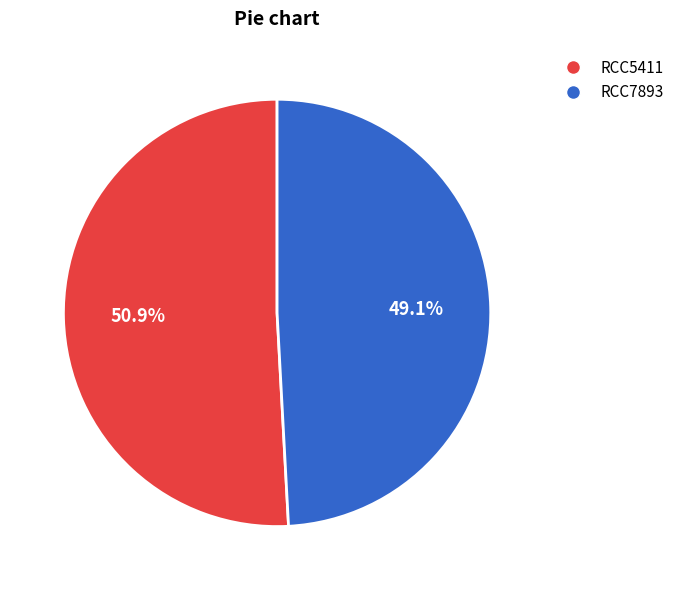

Which slice is the smallest?

RCC7893